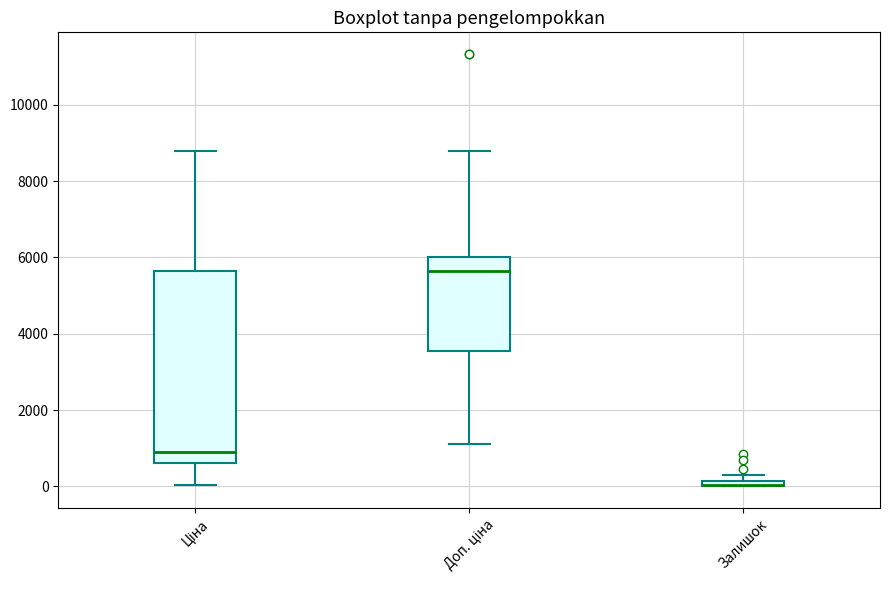

Where does the lower whisker of the box for Ціна end on the y-axis? The values are not printed on the chart, so give them approximately, as read against the axis.

0